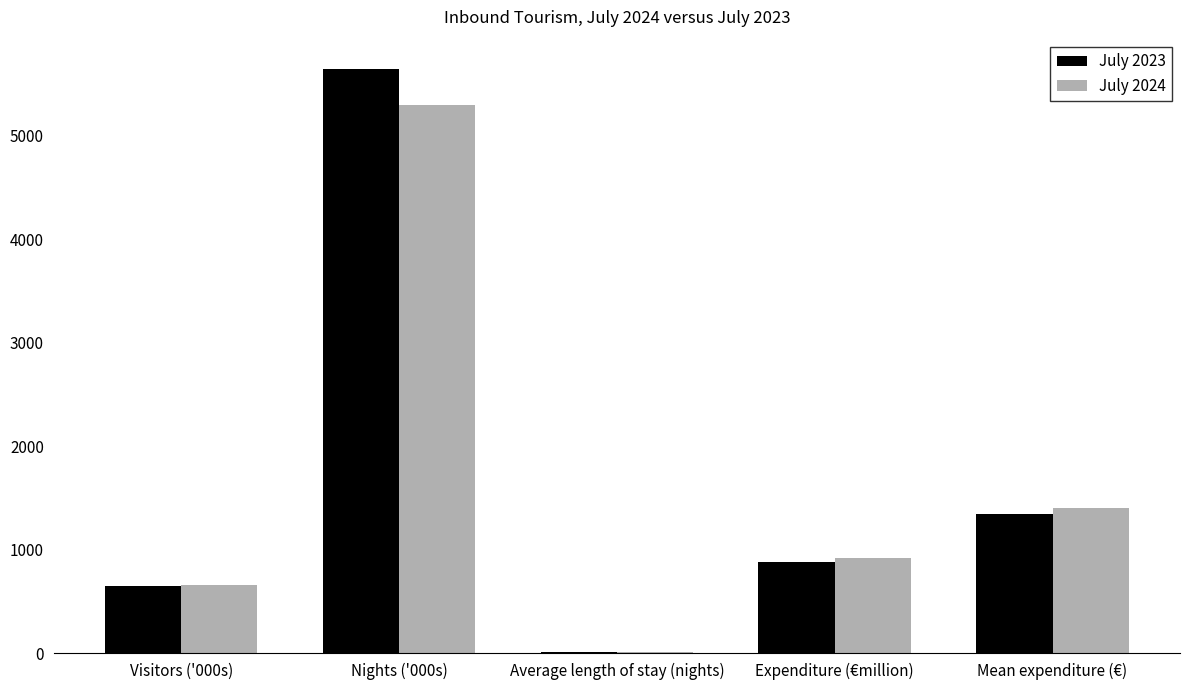

At which category is the sum across all series the highest?

Nights ('000s)